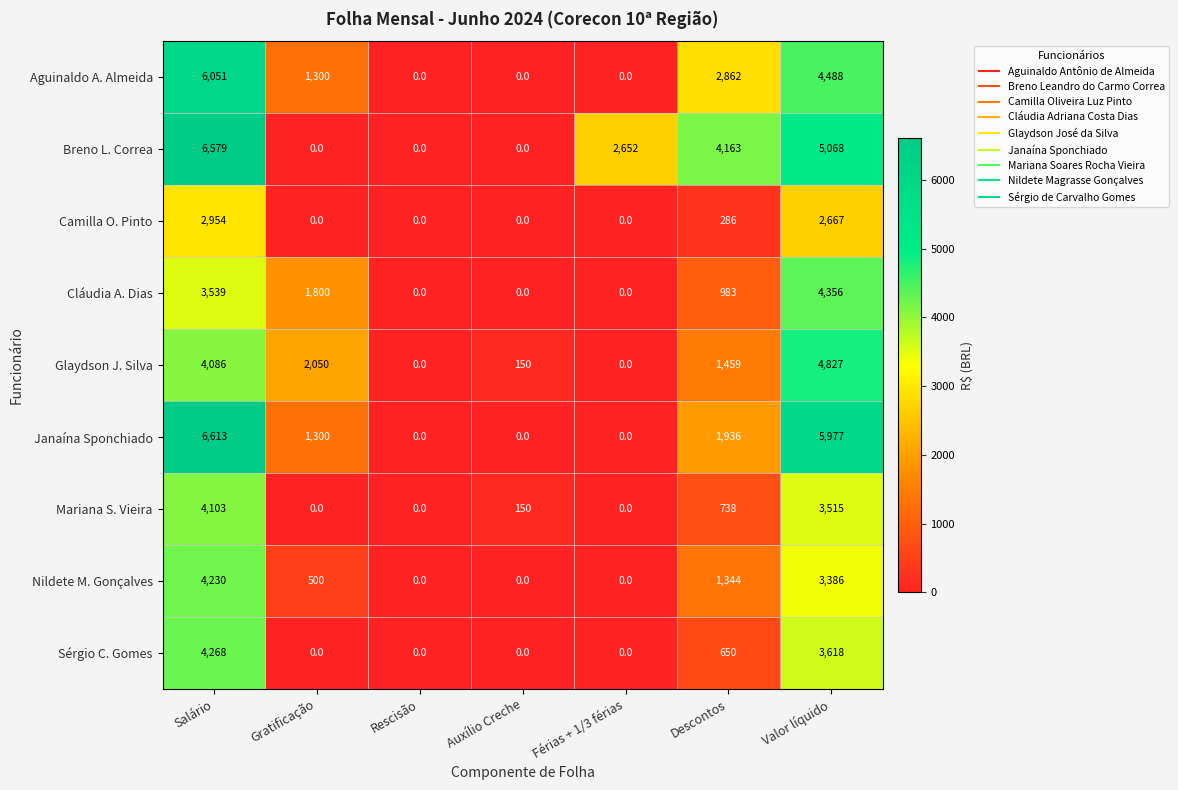

Rank the series by their maximum value, from lowest to highest.

Camilla O. Pinto, Mariana S. Vieira, Nildete M. Gonçalves, Sérgio C. Gomes, Cláudia A. Dias, Glaydson J. Silva, Aguinaldo A. Almeida, Breno L. Correa, Janaína Sponchiado